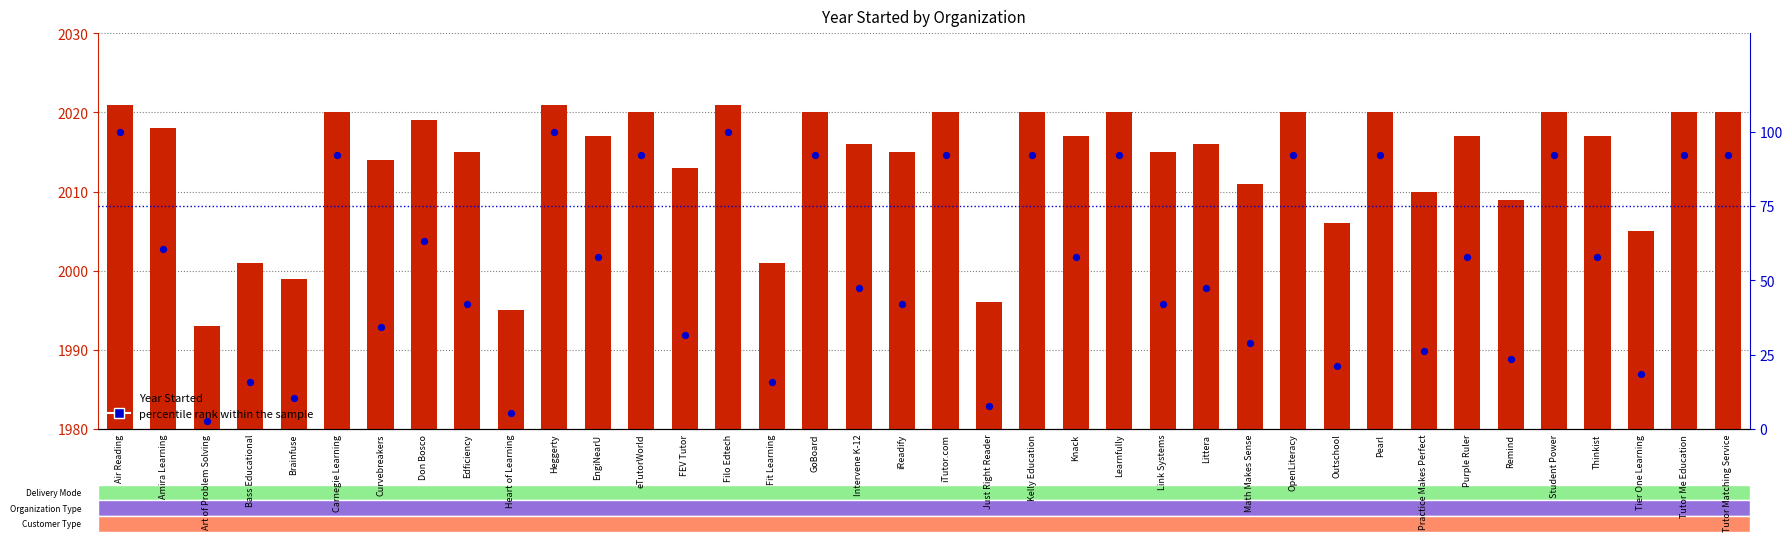

Is the value of Year Started at Littera greater than the value of percentile rank within the sample at Curvebreakers?

Yes